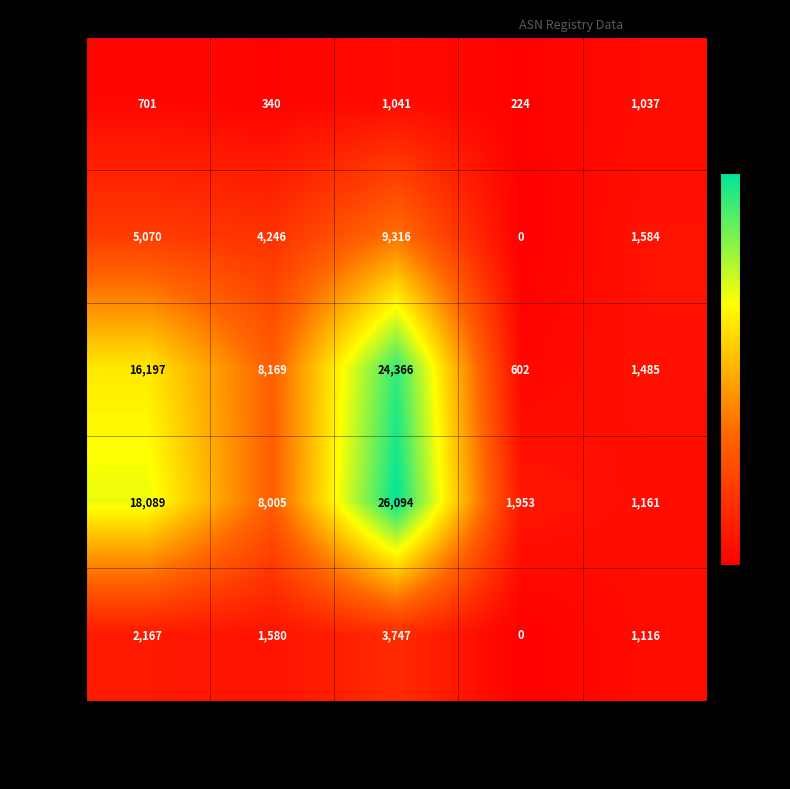

Rank the series at Available ASNs from lowest to highest value.

afrinic, lacnic, ripencc, arin, apnic